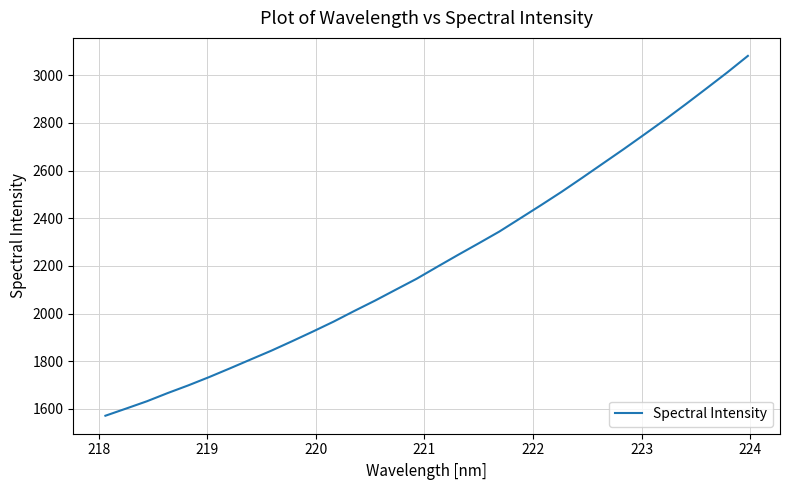

What is the difference between the second highest and minimum values?

1439.9